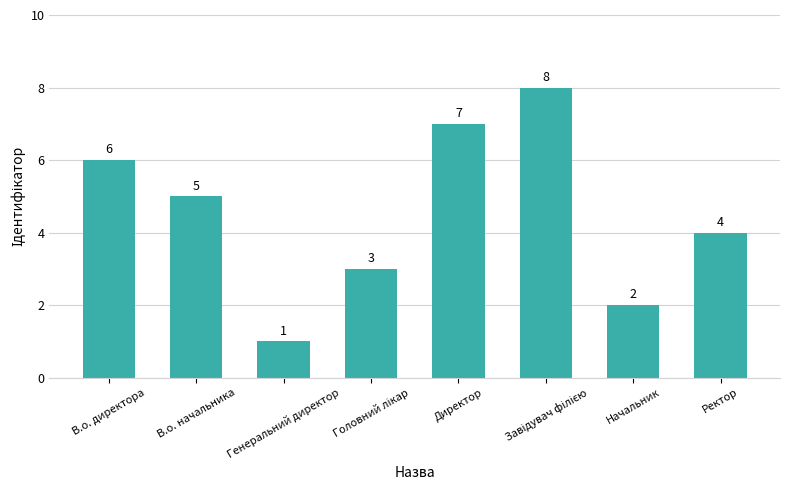

The chart shows a value of 4 at Ректор. True or false?

True